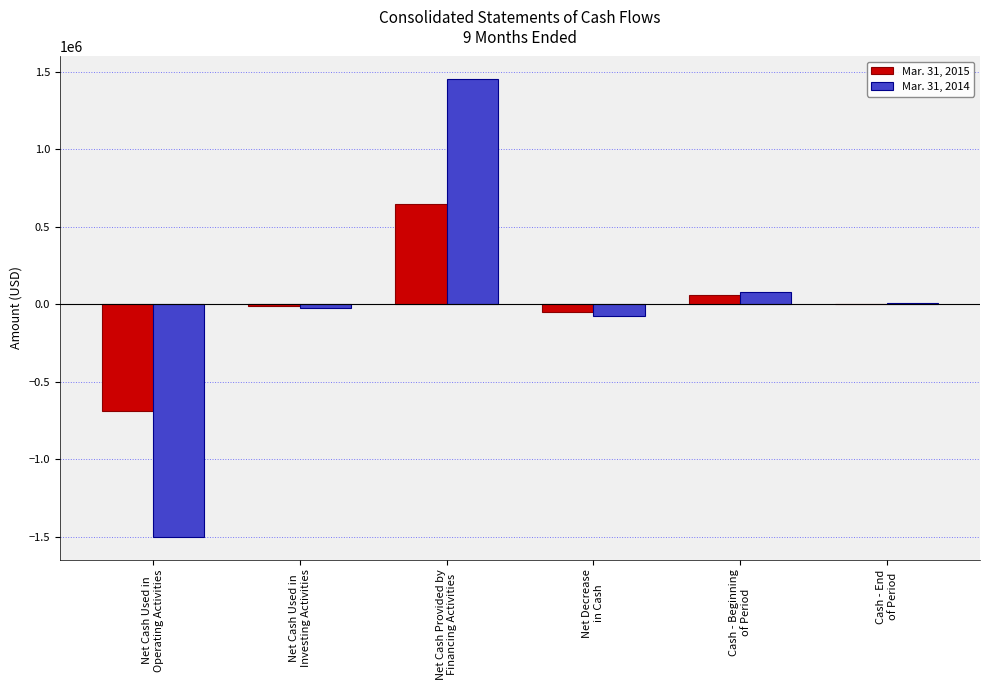

What is the difference between the Mar. 31, 2014 values at Net Decrease
in Cash and Net Cash Used in
Operating Activities?

1426530